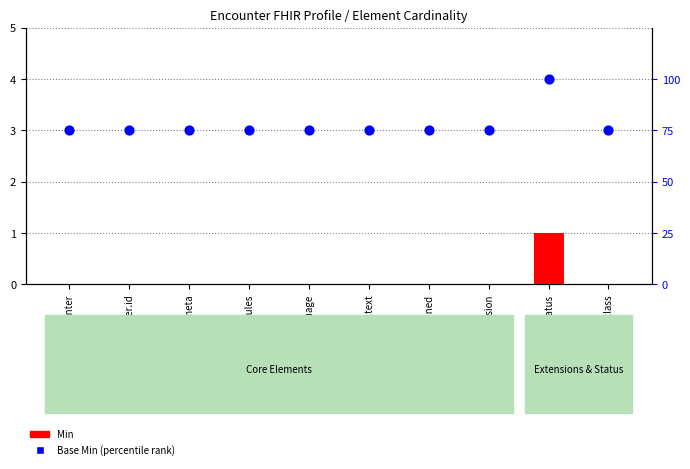

Which series reaches the maximum Y coordinate?

Base Min (percentile)